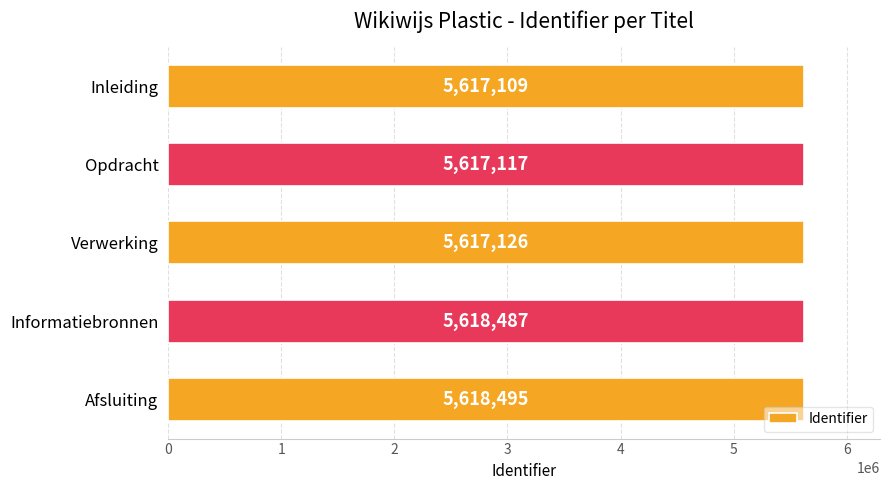

Reading top to bottom, what are all the values shown in this chart?

Inleiding=5617109	Opdracht=5617117	Verwerking=5617126	Informatiebronnen=5618487	Afsluiting=5618495